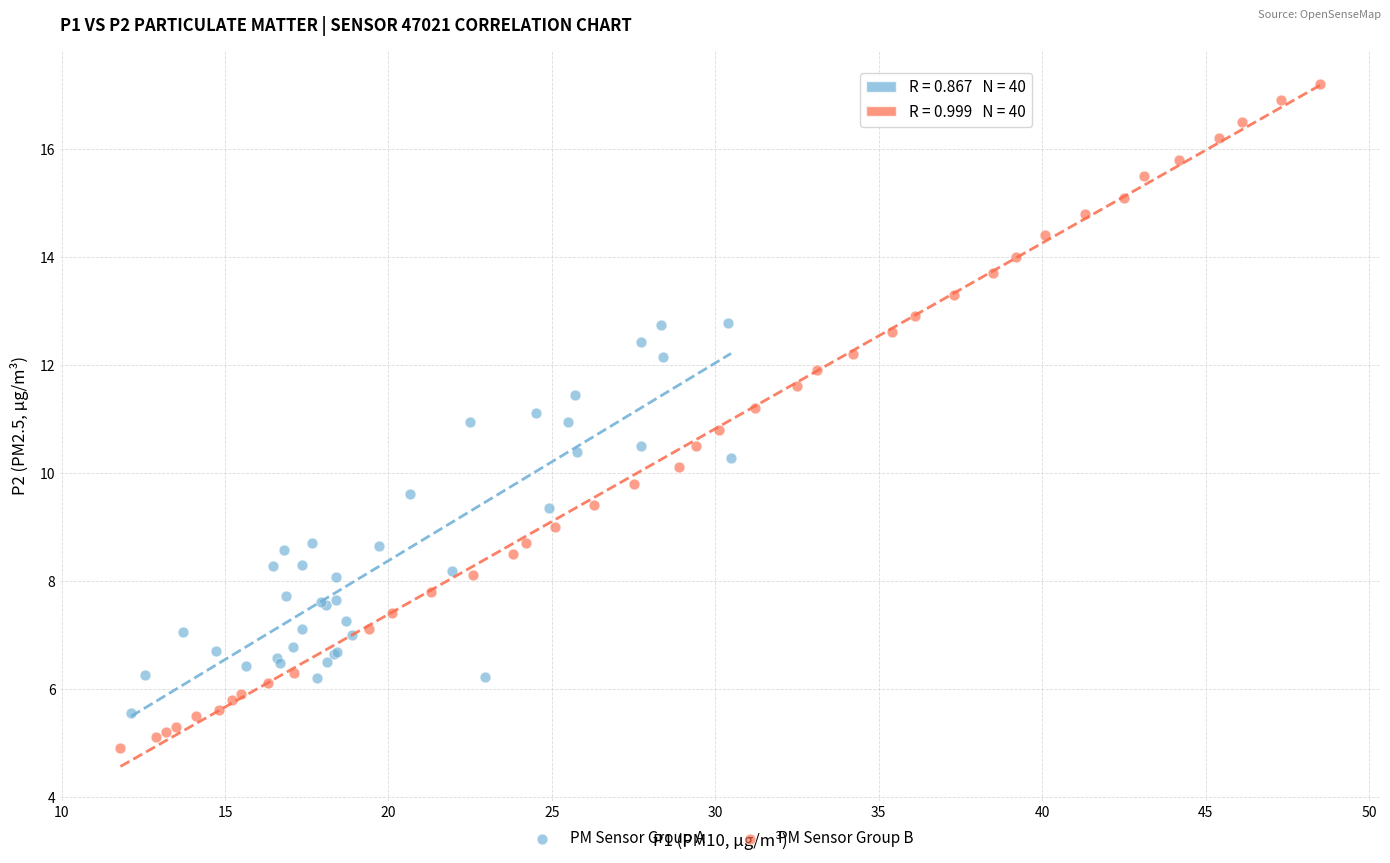

Which series has the largest Y range (max minus min)?

PM Sensor Group B